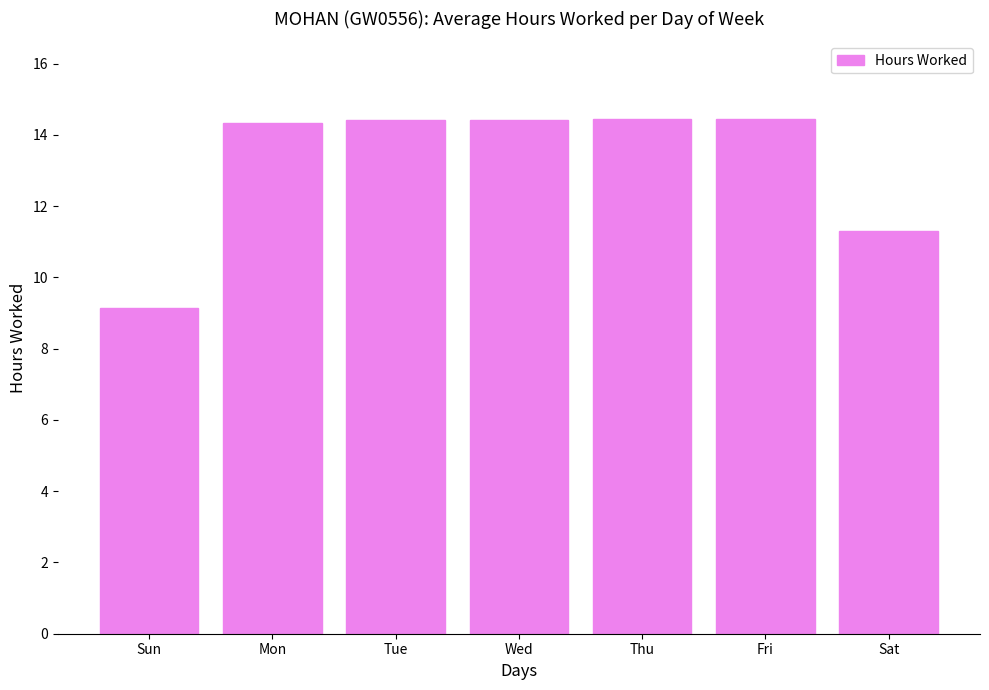

What is the sum of the values at Thu and Mon?

28.8